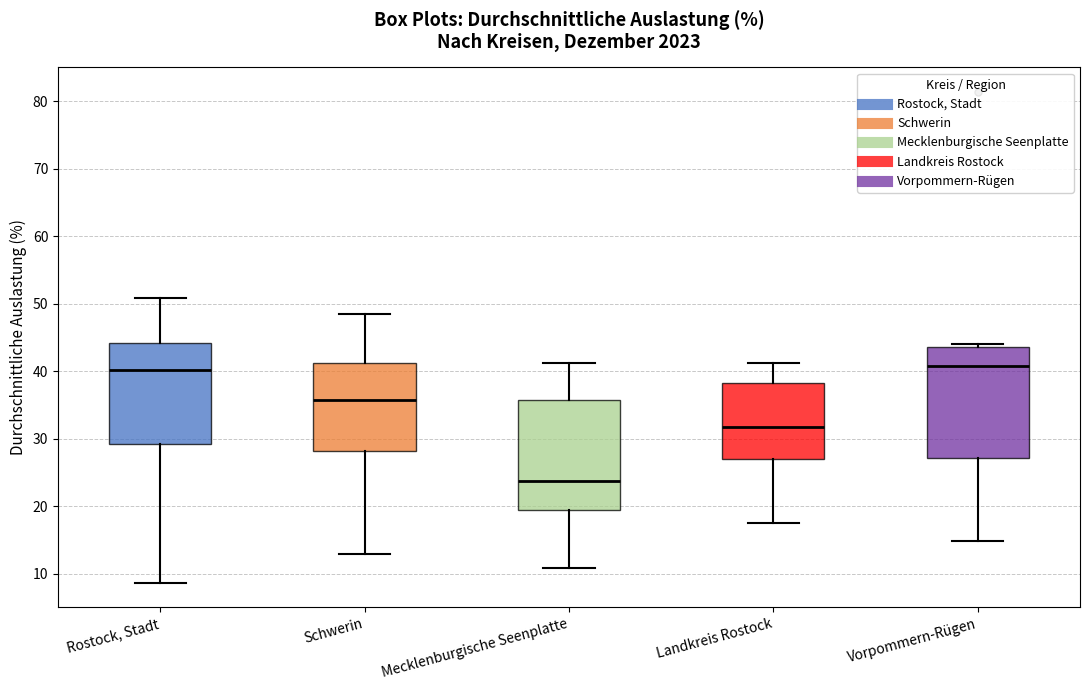

Reading left to right, read every box against the y-axis: the position of its median line, the range the box covers, and the ends of its whiskers. The values are not printed on the chart, so give them approximately, as read against the axis.

Rostock, Stadt: median 40, box 29 to 44, whiskers 9 to 51
Schwerin: median 36, box 28 to 41, whiskers 13 to 49
Mecklenburgische Seenplatte: median 24, box 20 to 36, whiskers 11 to 41
Landkreis Rostock: median 32, box 27 to 38, whiskers 18 to 41
Vorpommern-Rügen: median 41, box 27 to 44, whiskers 15 to 44 (just above the box's upper edge)